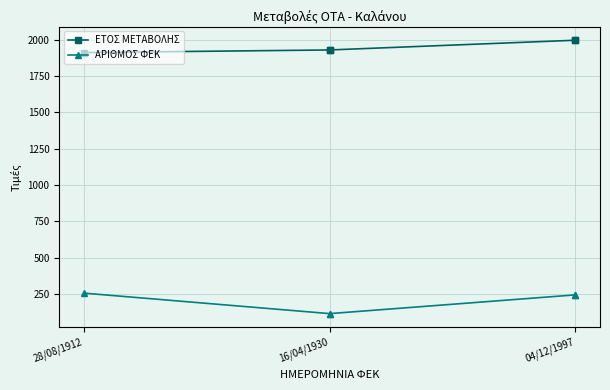

What is the spread (max minus min) of values at 28/08/1912?

1656